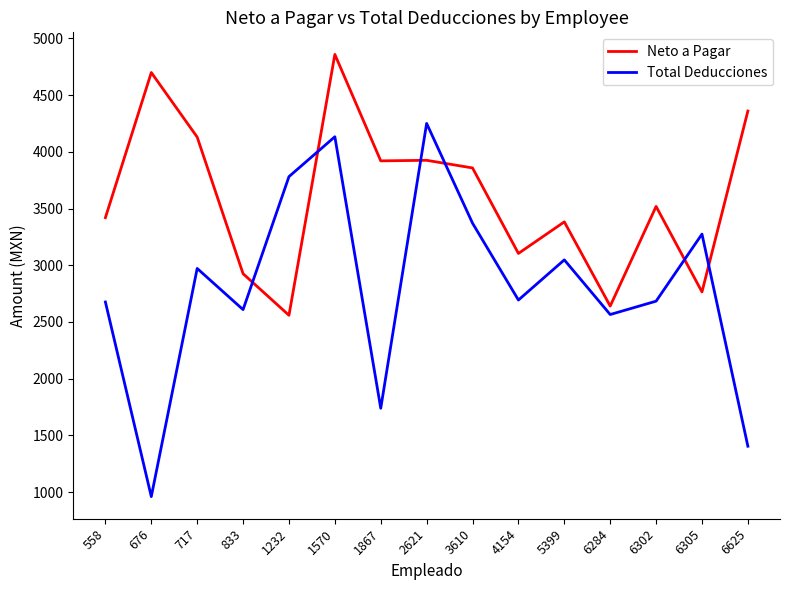

Read the Total Deducciones value at 833.

2608.8